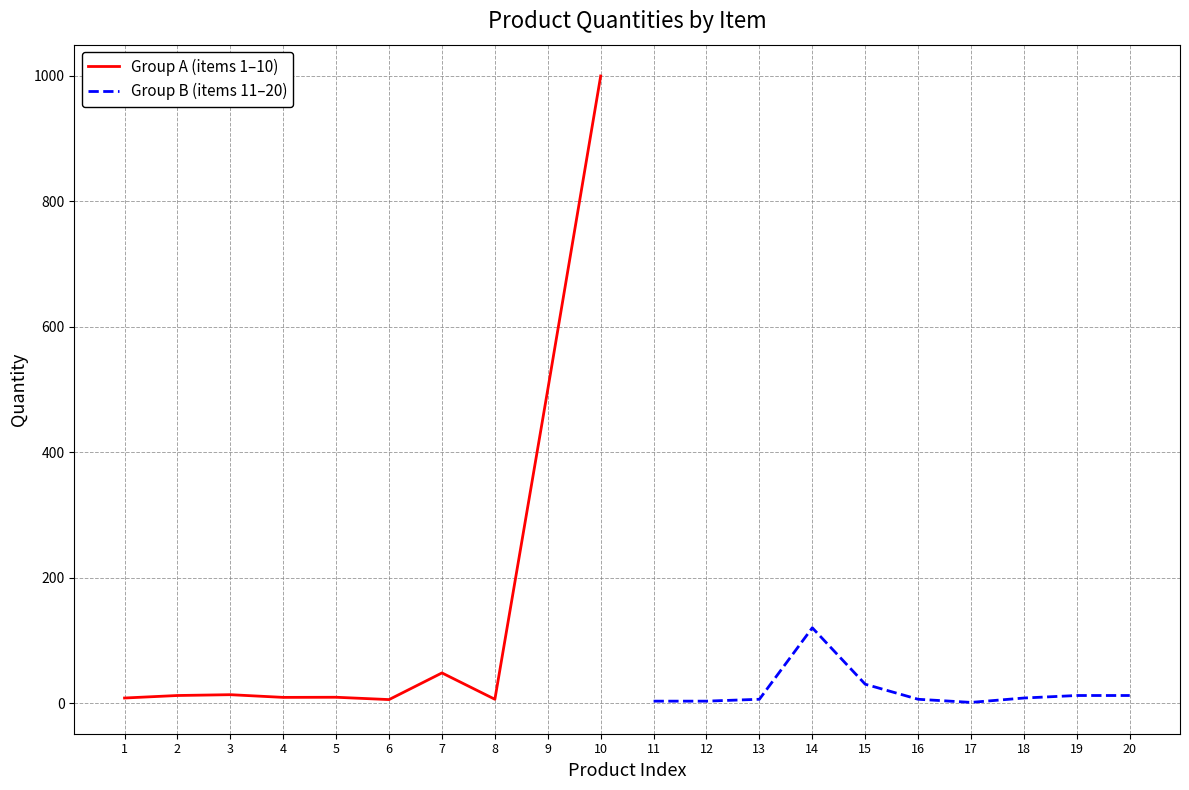

Rank the categories by Group B (items 11–20) value from lowest to highest.

17, 11, 12, 13, 16, 18, 19, 20, 15, 14